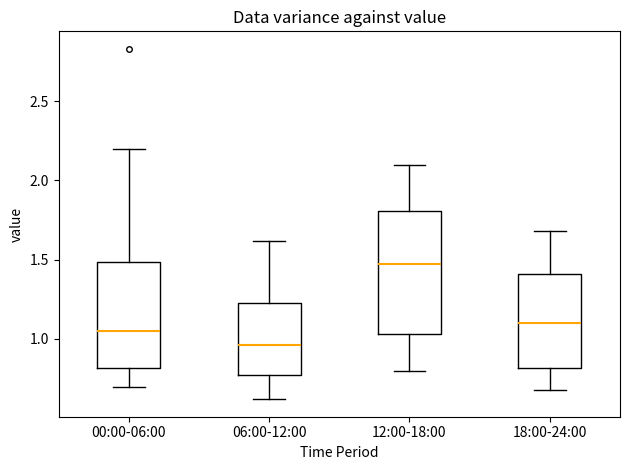

Reading left to right, read every box against the y-axis: the position of its median line, the range the box covers, and the ends of its whiskers. The values are not printed on the chart, so give them approximately, as read against the axis.

00:00-06:00: median 1.05, box 0.80 to 1.50, whiskers 0.70 to 2.20
06:00-12:00: median 0.95, box 0.75 to 1.25, whiskers 0.60 to 1.60
12:00-18:00: median 1.50, box 1.05 to 1.80, whiskers 0.80 to 2.10
18:00-24:00: median 1.10, box 0.80 to 1.40, whiskers 0.70 to 1.70